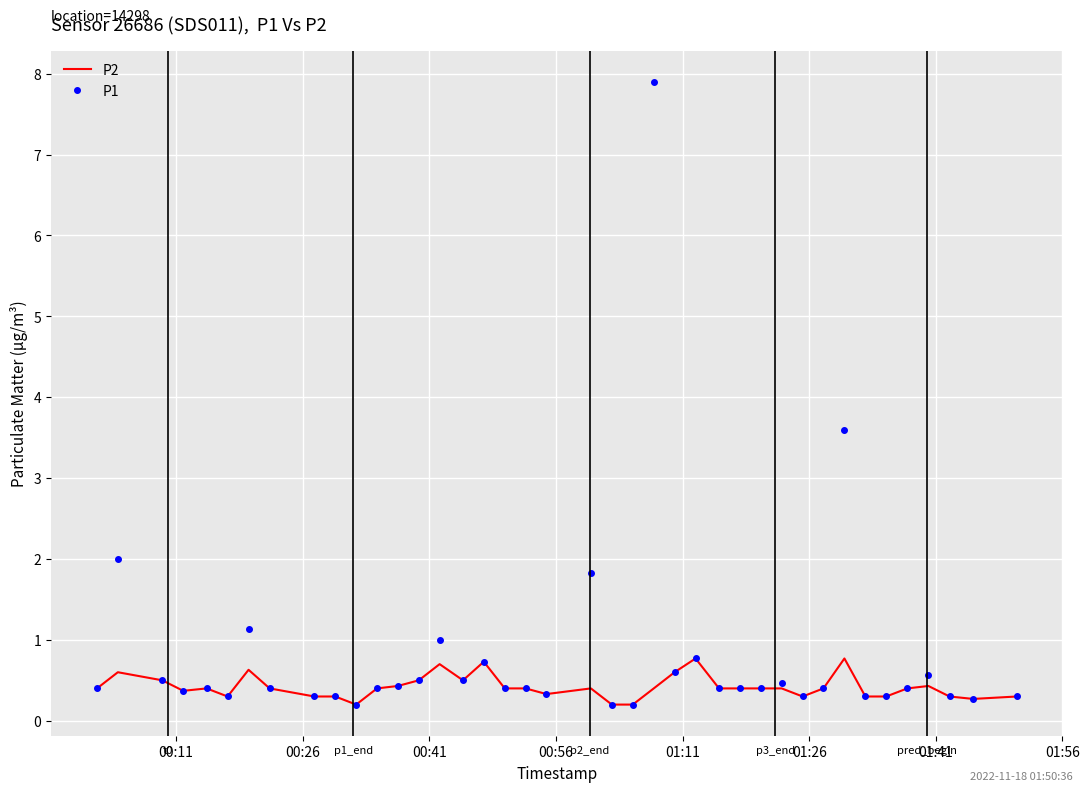

What is the maximum value for P1?

7.9